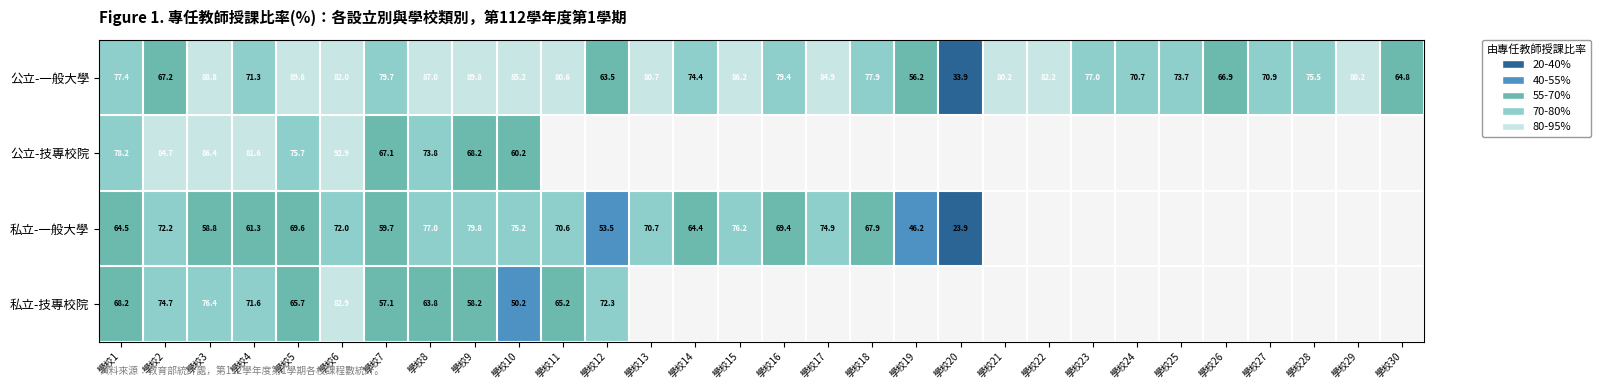

Read the 公立-技專校院 value at 學校8.

73.8